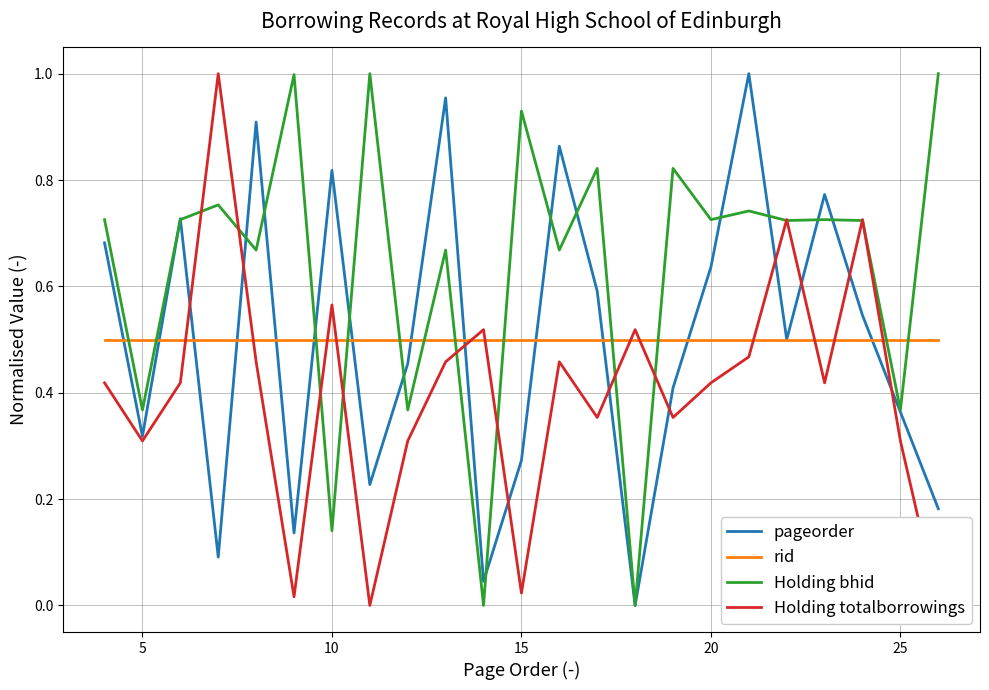

How many times do rid and Holding bhid cross each other?

12